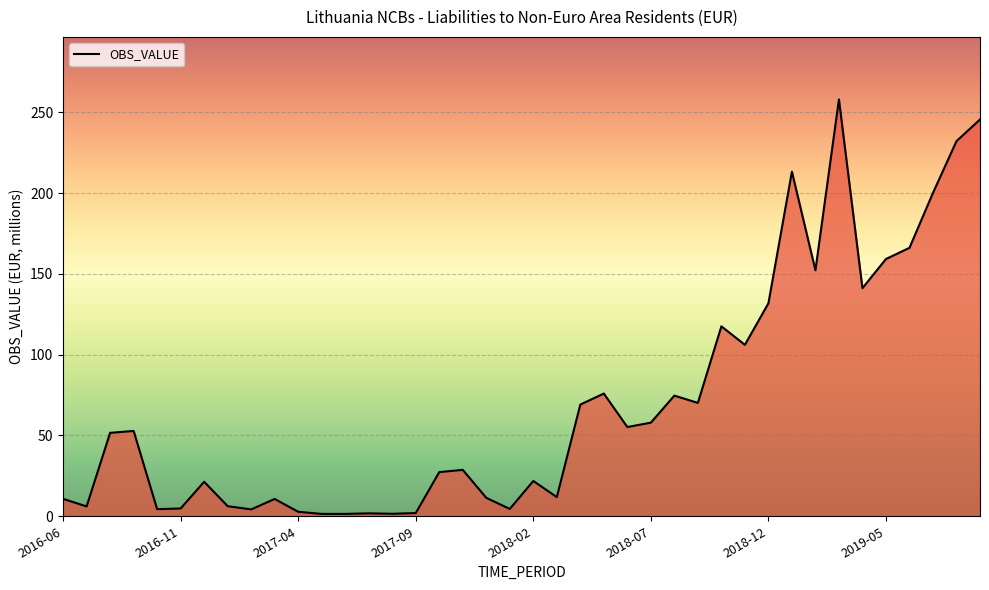

What is the greatest value displayed?

258.0